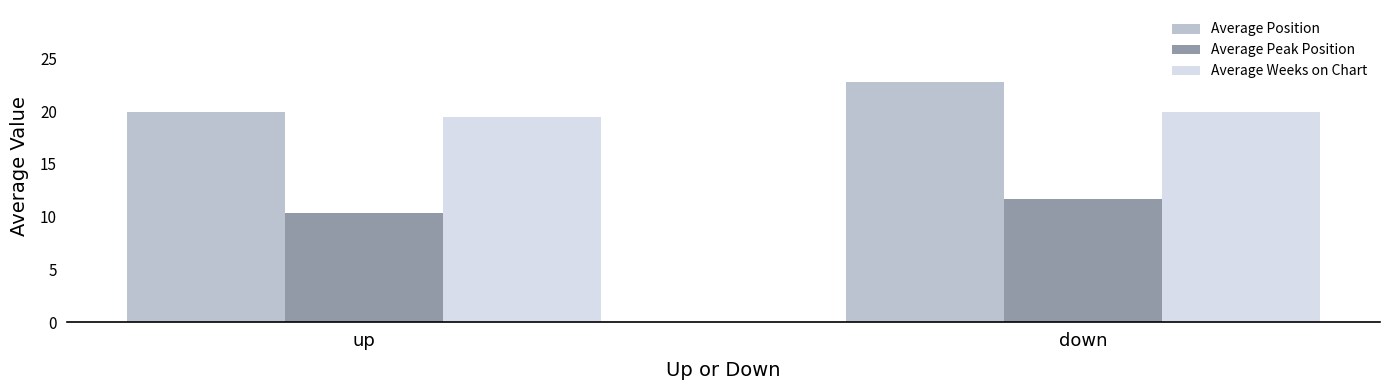

What is the average value of the Average Position series?

21.3